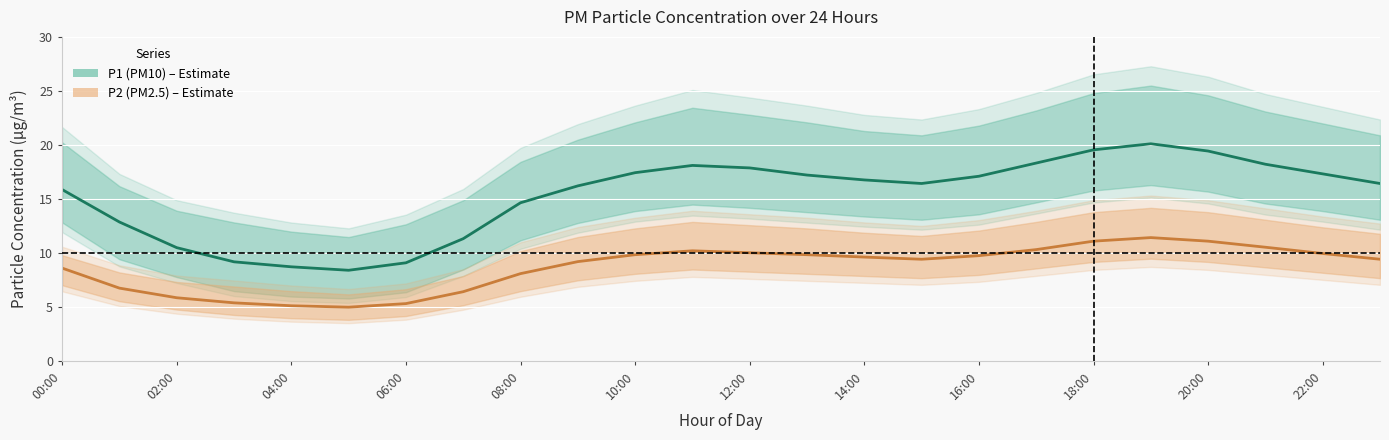

Reading left to right, list all the values displayed in this chart.

P1 (PM10): 15.9	12.9	10.5	9.2	8.8	8.4	9.1	11.3	14.7	16.2	17.4	18.1	17.9	17.2	16.8	16.4	17.1	18.3	19.6	20.1	19.4	18.2	17.3	16.4
P2 (PM2.5): 8.6	6.8	5.9	5.4	5.2	5.0	5.3	6.5	8.1	9.2	9.9	10.2	10.1	9.9	9.7	9.4	9.8	10.3	11.1	11.4	11.1	10.6	10.0	9.4